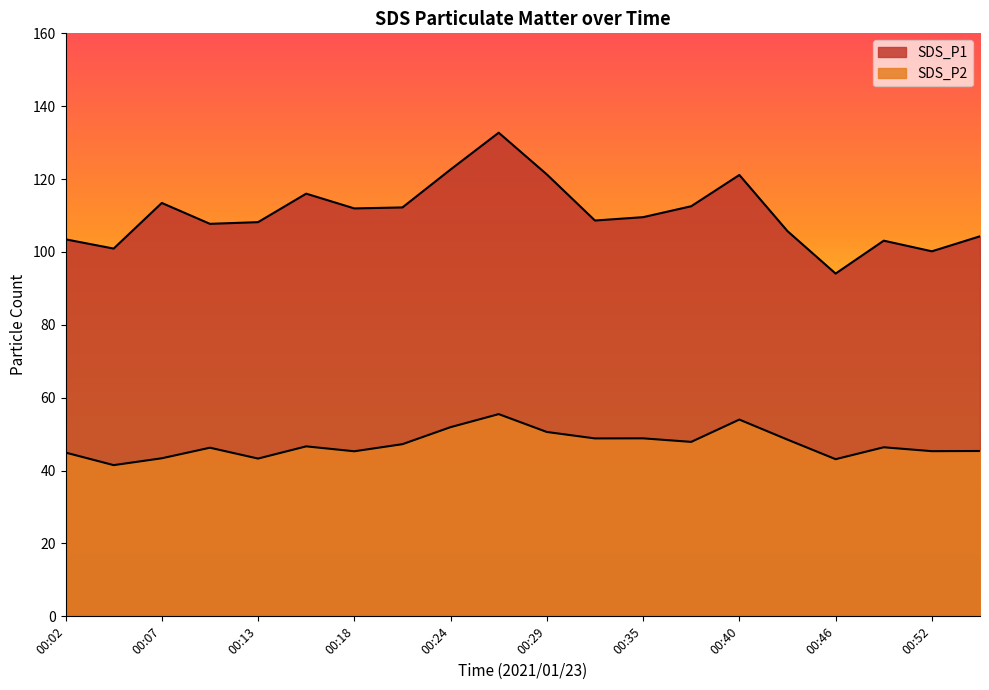

Which series changed the most between 00:43 and 00:46?

SDS_P1